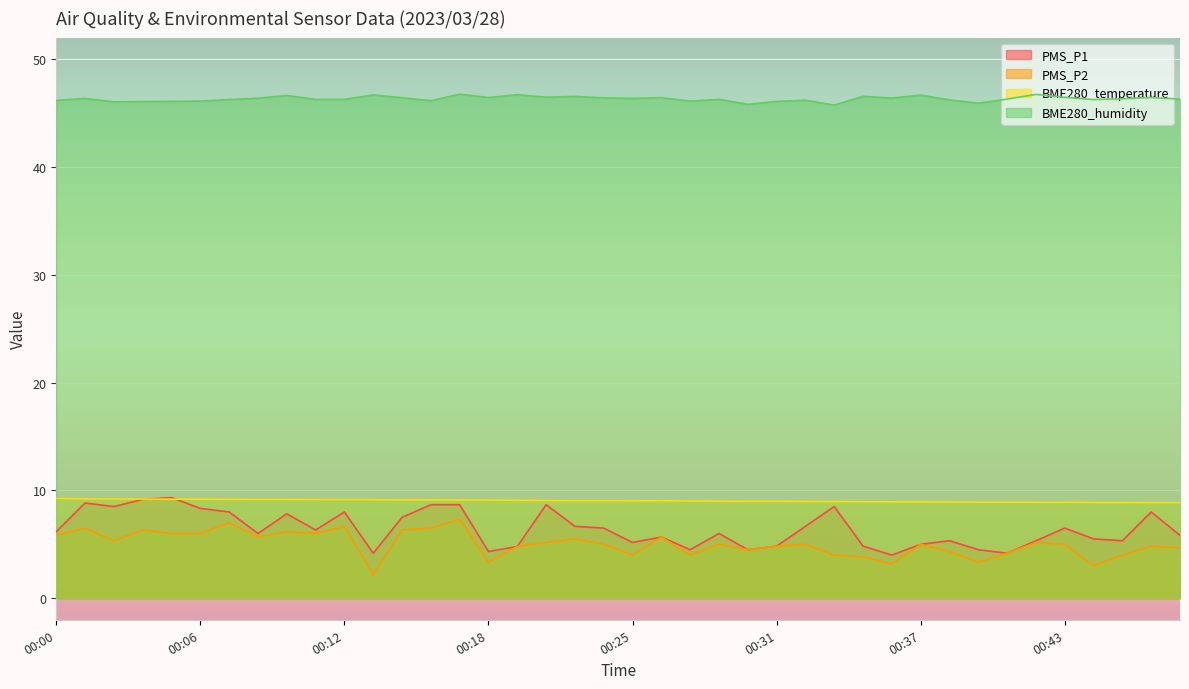

What is the total value across all series at 00:23?

67.0